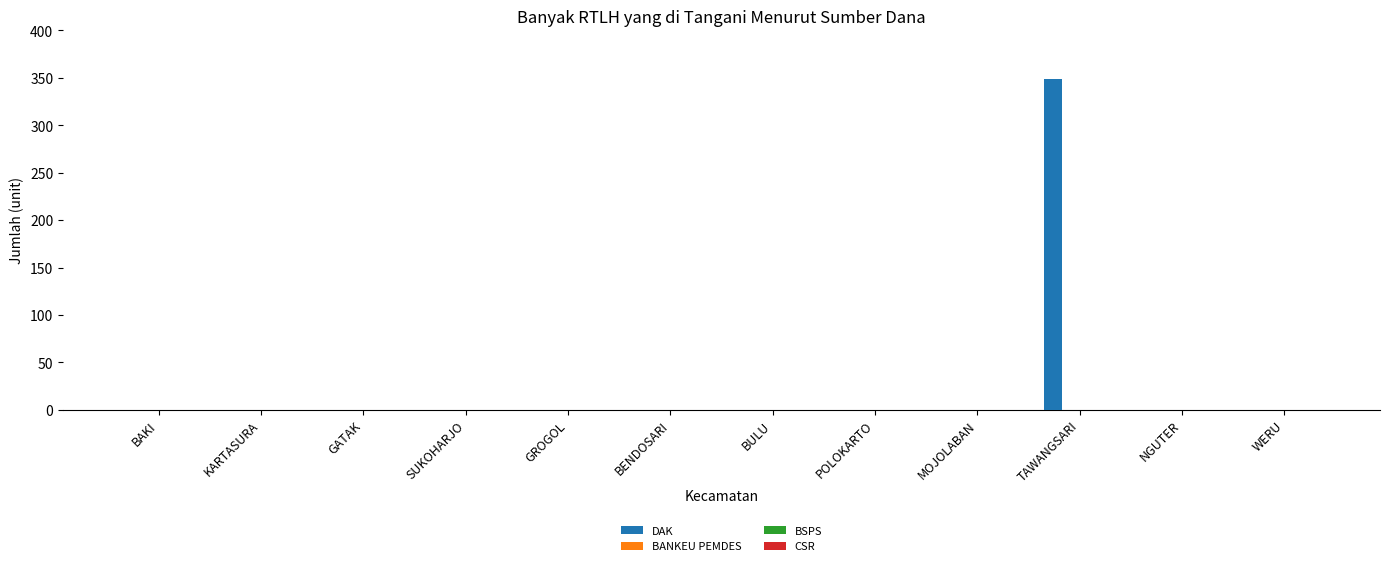

What is the maximum value shown in the chart?

349